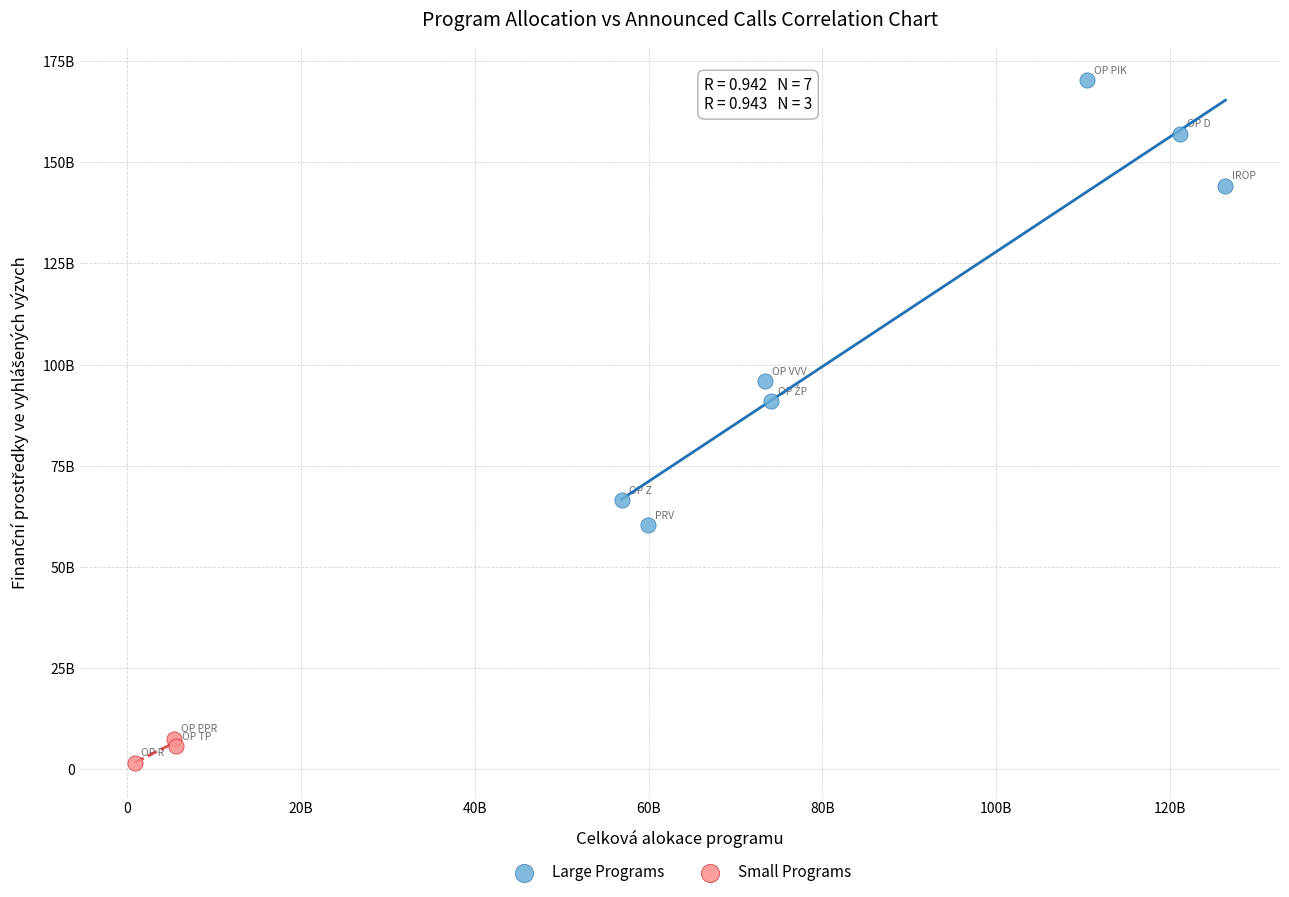

Which series contains the lowest Y value?

Small Programs